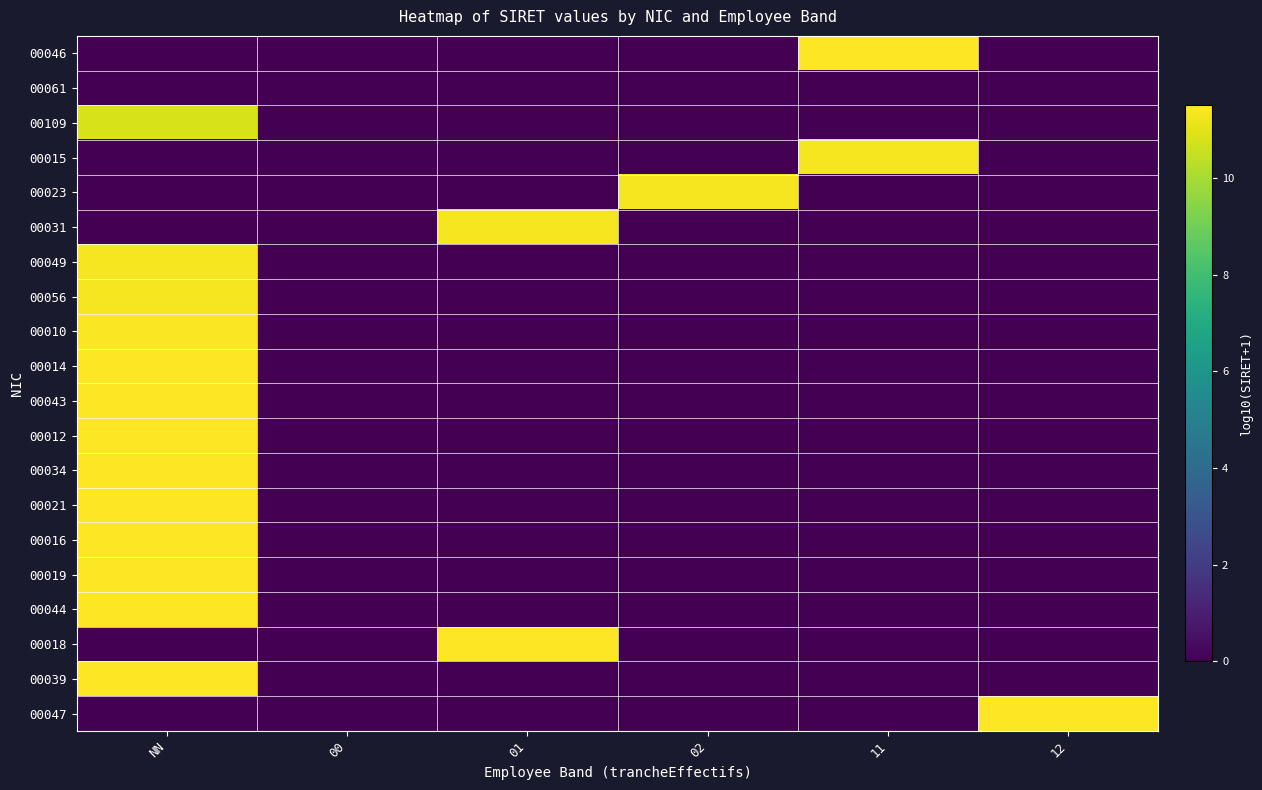

What is the total value across all series at 01?

22.8